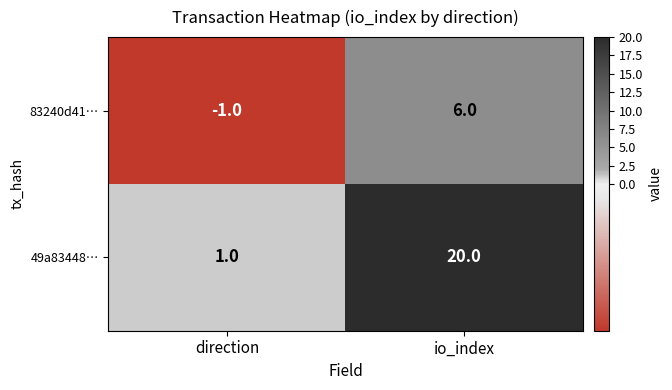

Count the number of categories in the chart.

2